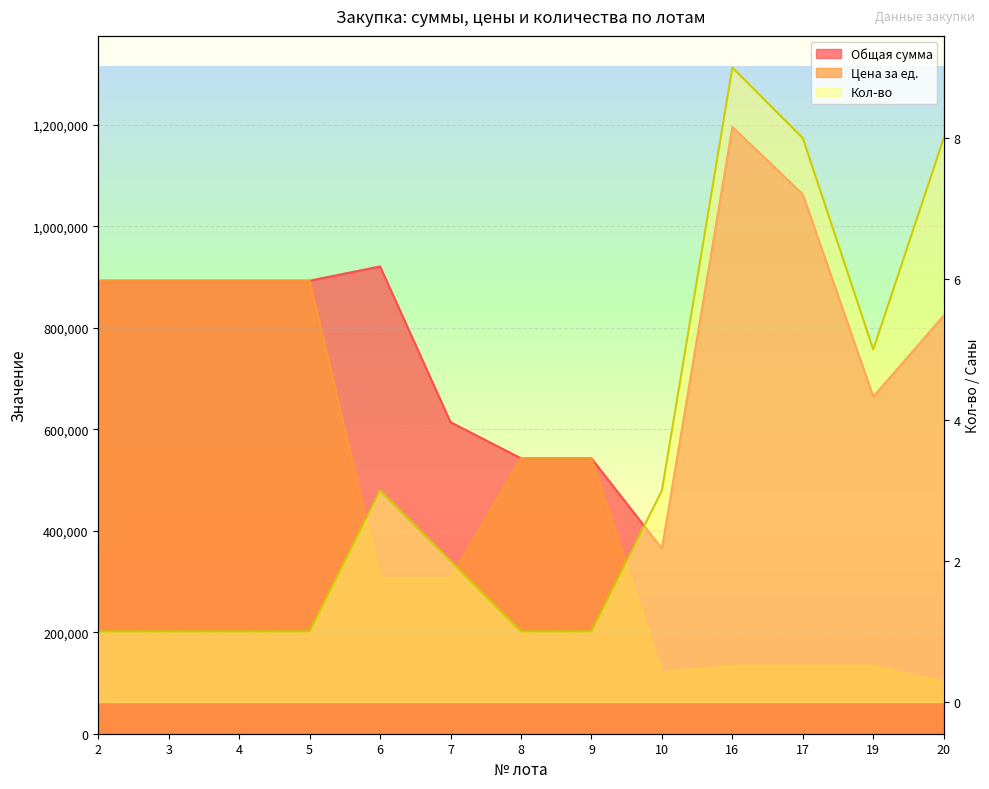

Which series has the largest range (max minus min)?

Общая сумма